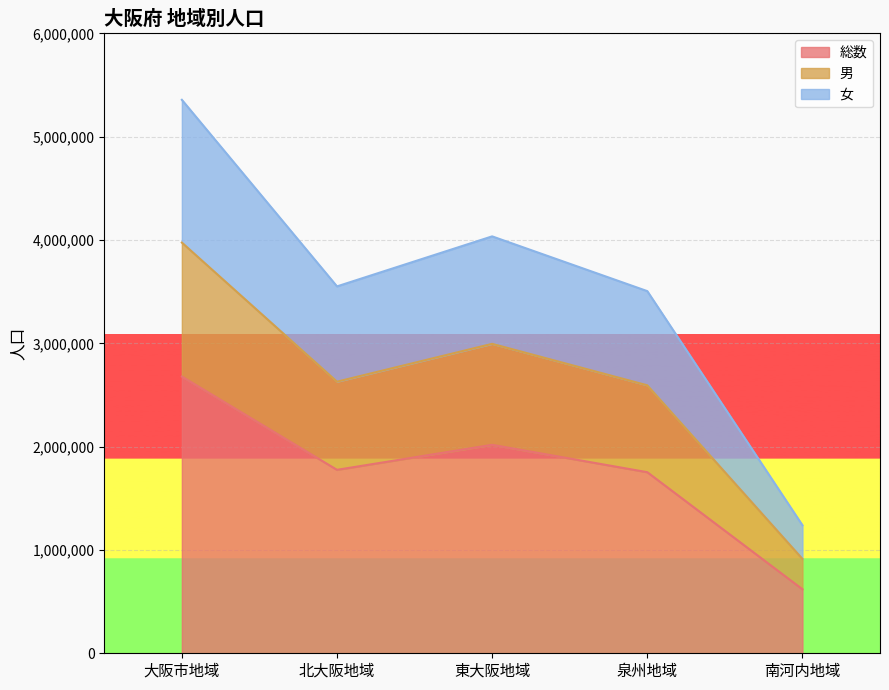

Which series changed the most between 泉州地域 and 南河内地域?

女